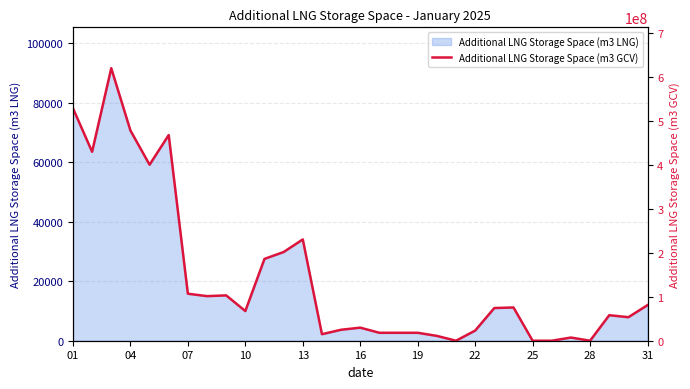

How many values are below 67516321?

15